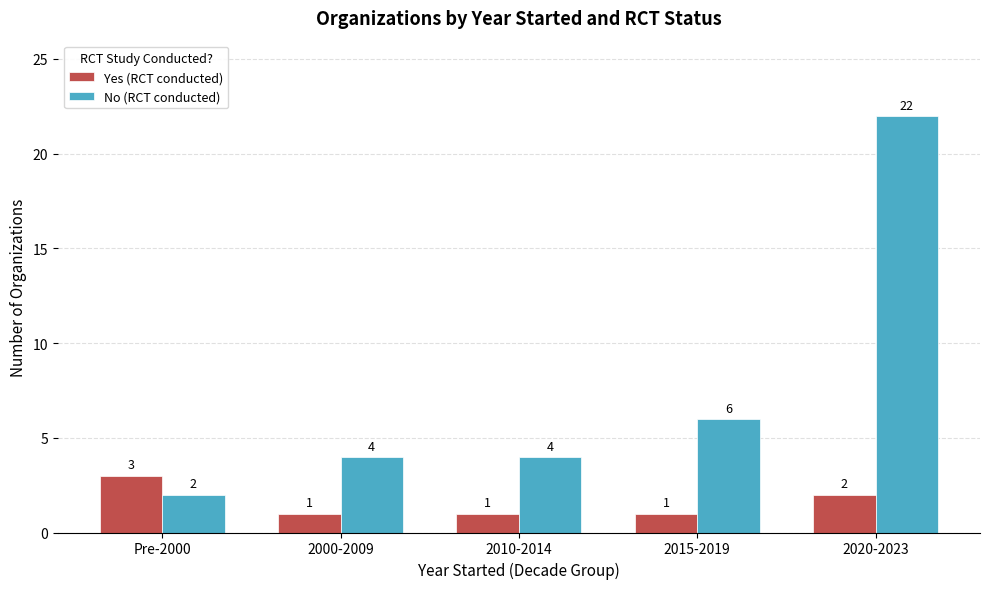

Where is Yes (RCT conducted) nearest to the value 2?

2020-2023